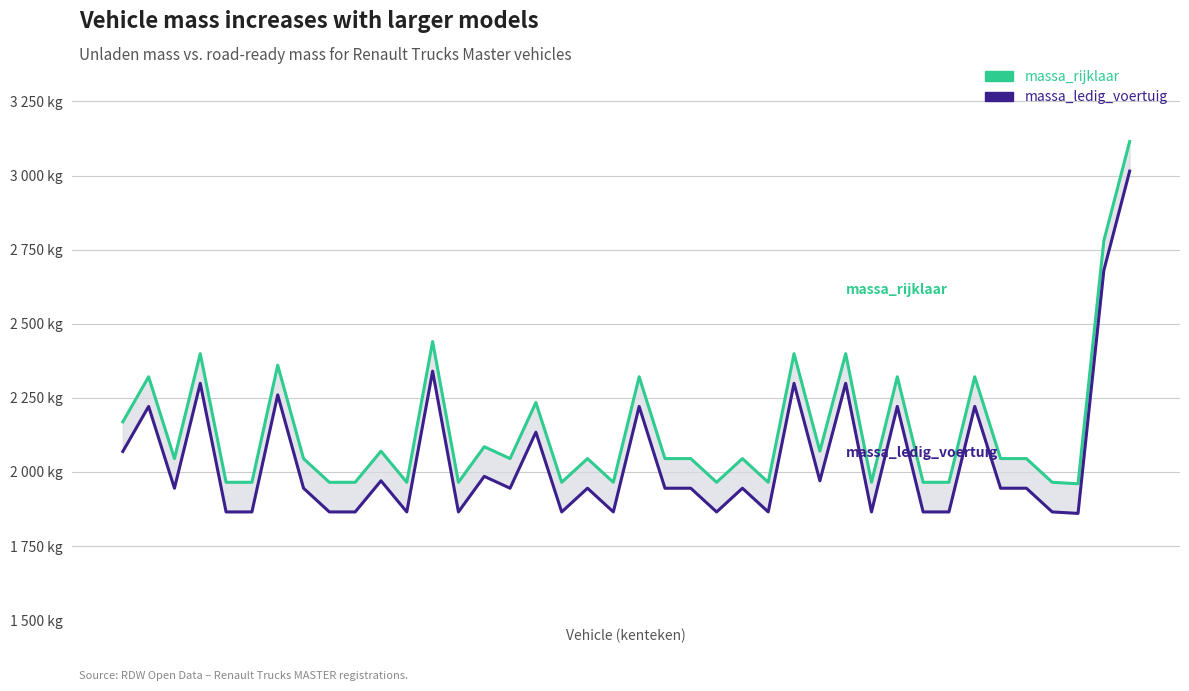

How many lines are shown in the chart?

2